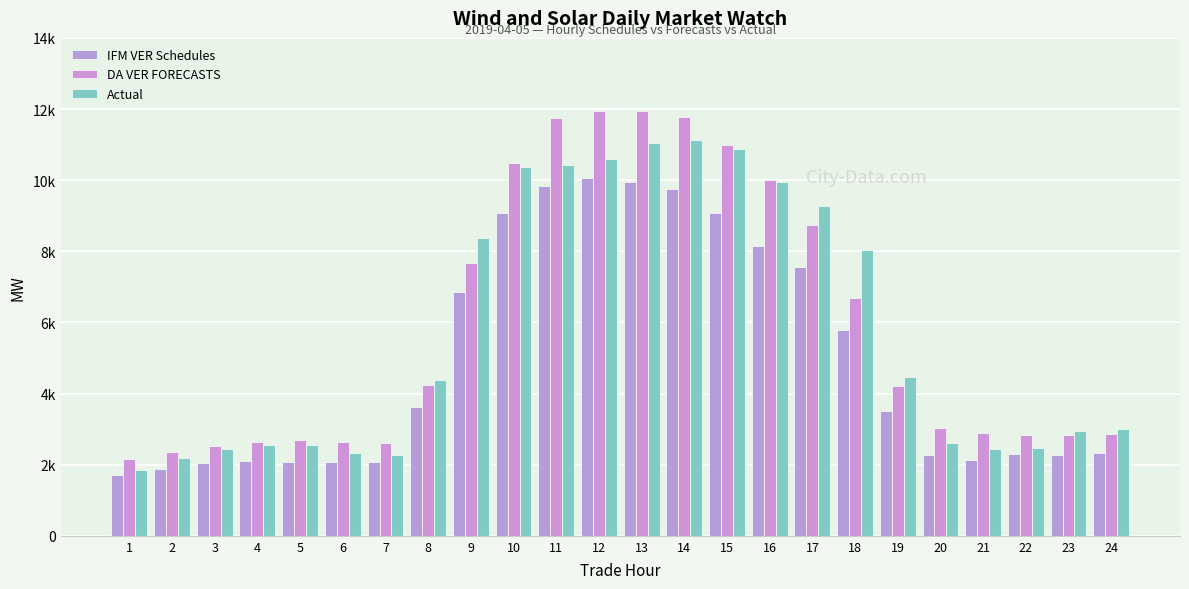

Rank the series by their average value, from highest to lowest.

DA VER FORECASTS, Actual, IFM VER Schedules